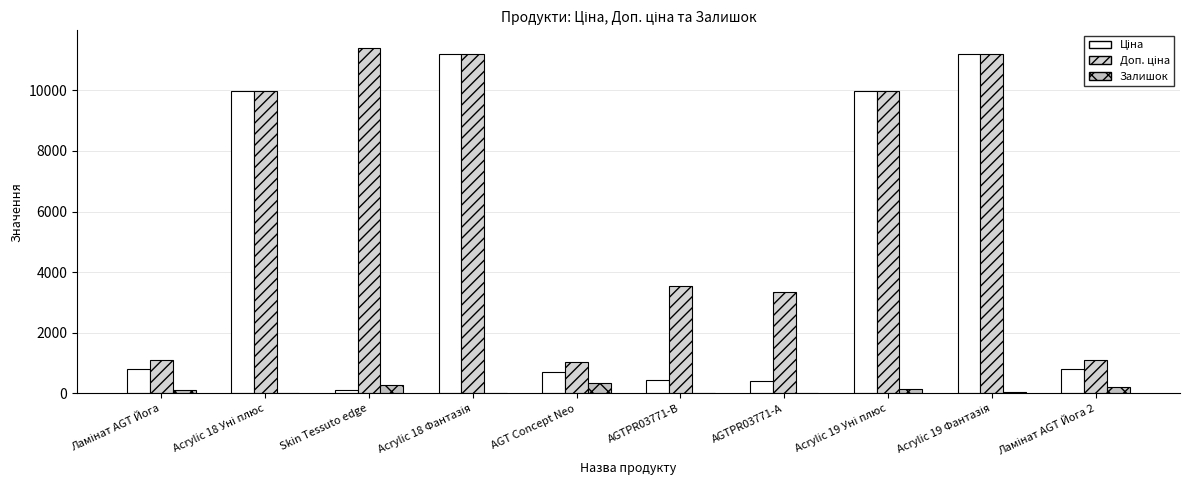

At AGTPR03771-А, list the series in order from smallest to largest.

Залишок, Ціна, Доп. ціна